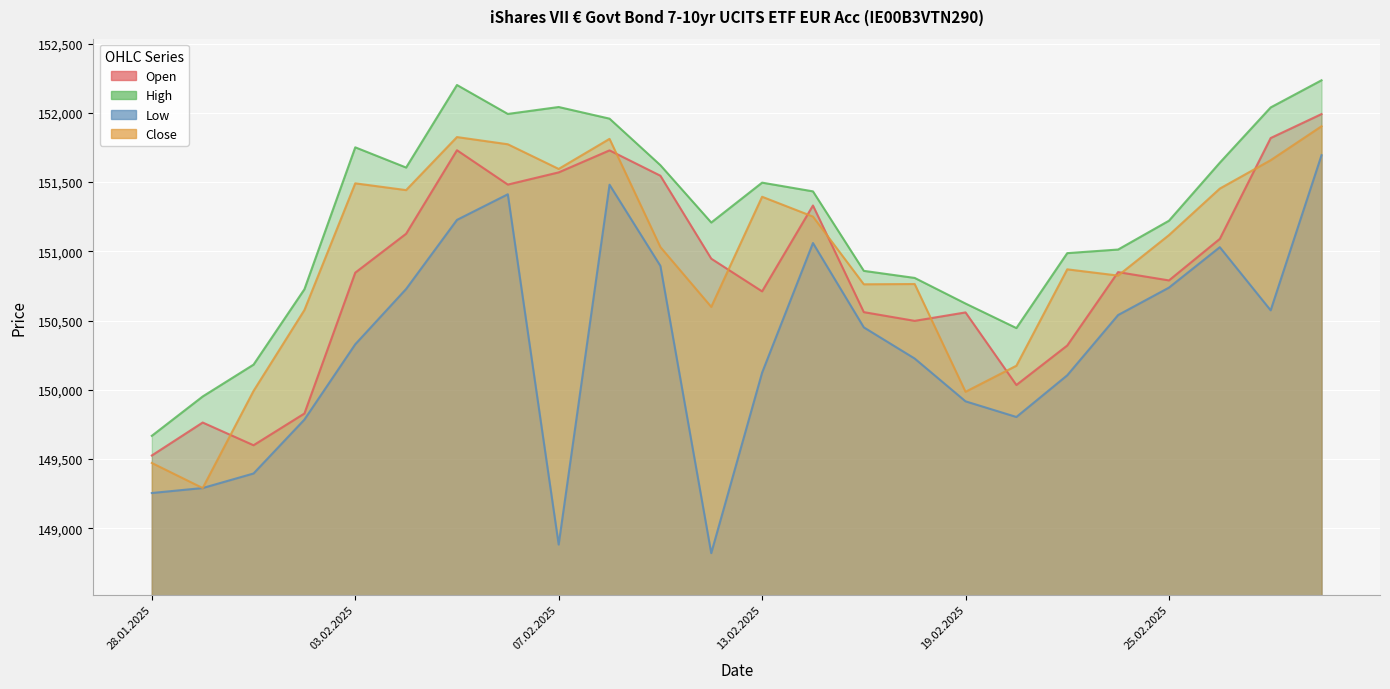

The High series shows 203404 at 17.02.2025. True or false?

False